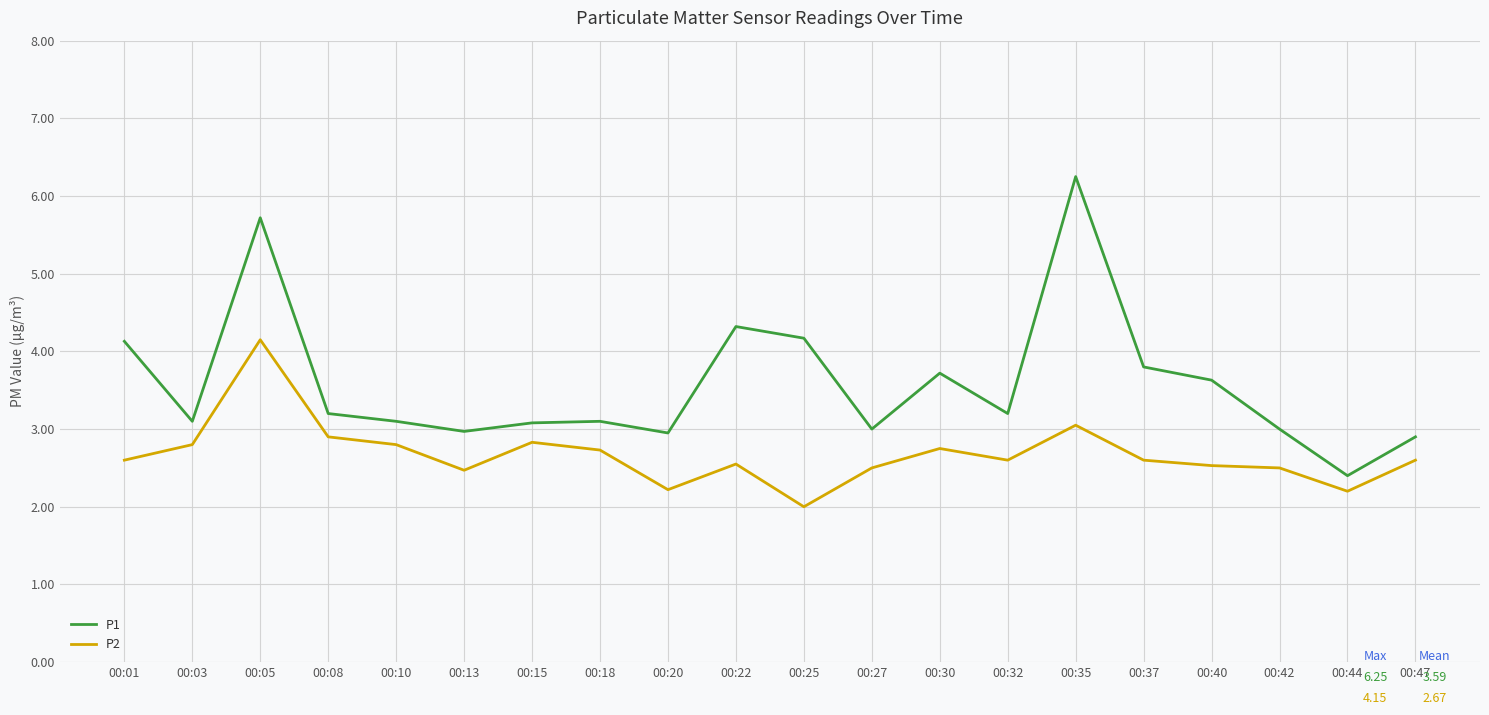

True or false: P1 and P2 intersect in this chart.

False